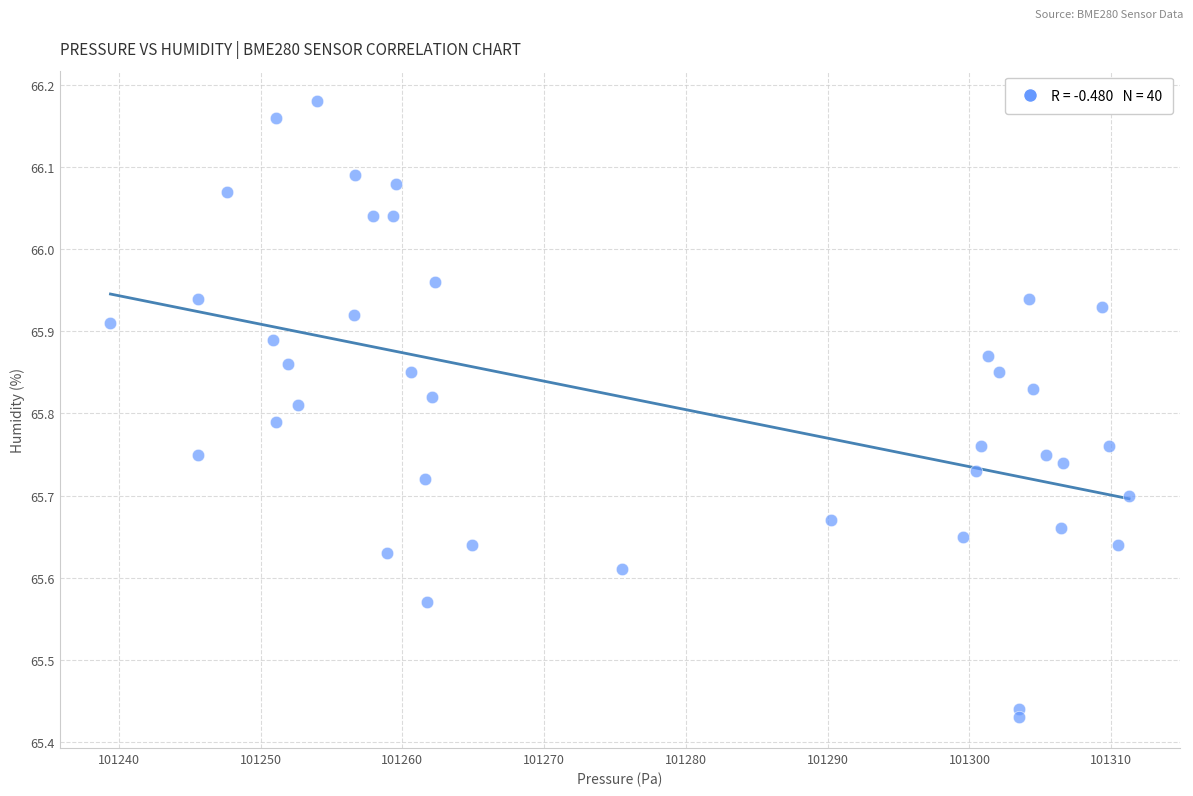

What is the range of X values (max minus min)?

71.8